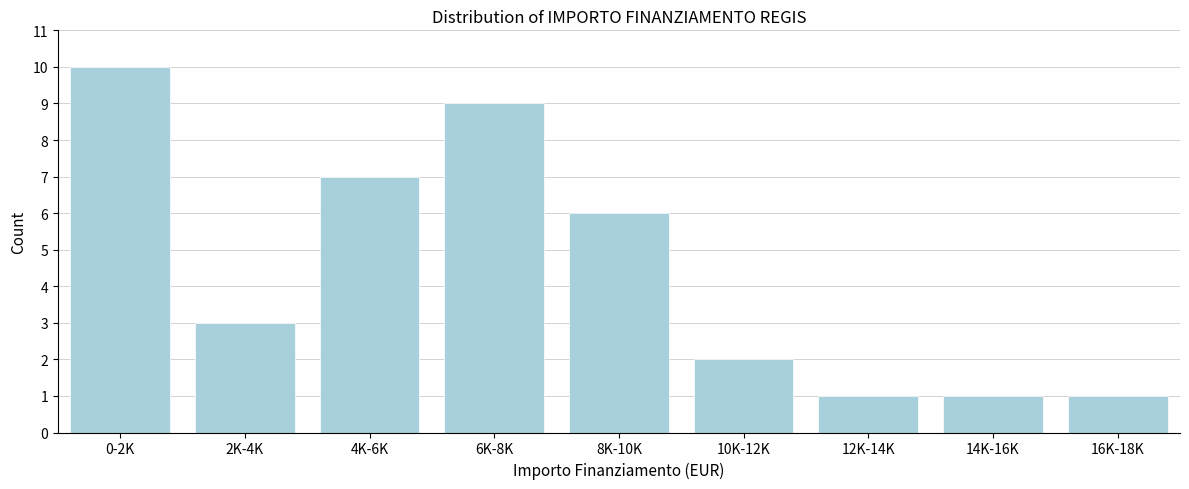

Reading left to right, extract all data points from this chart.

0-2K=10	2K-4K=3	4K-6K=7	6K-8K=9	8K-10K=6	10K-12K=2	12K-14K=1	14K-16K=1	16K-18K=1